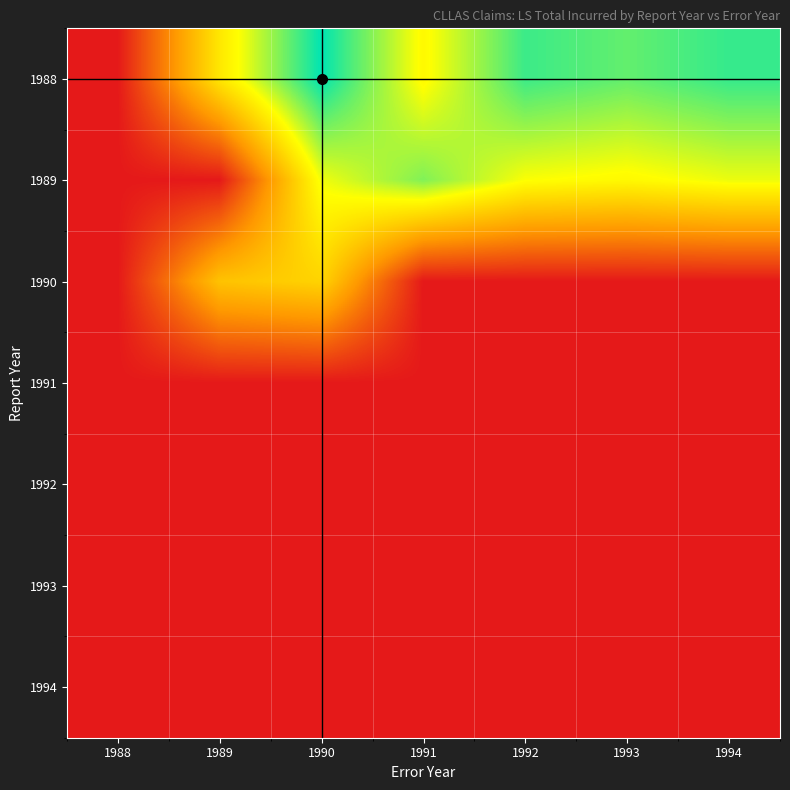

Rank the series at 1990 from lowest to highest value.

1991, 1992, 1993, 1994, 1990, 1989, 1988